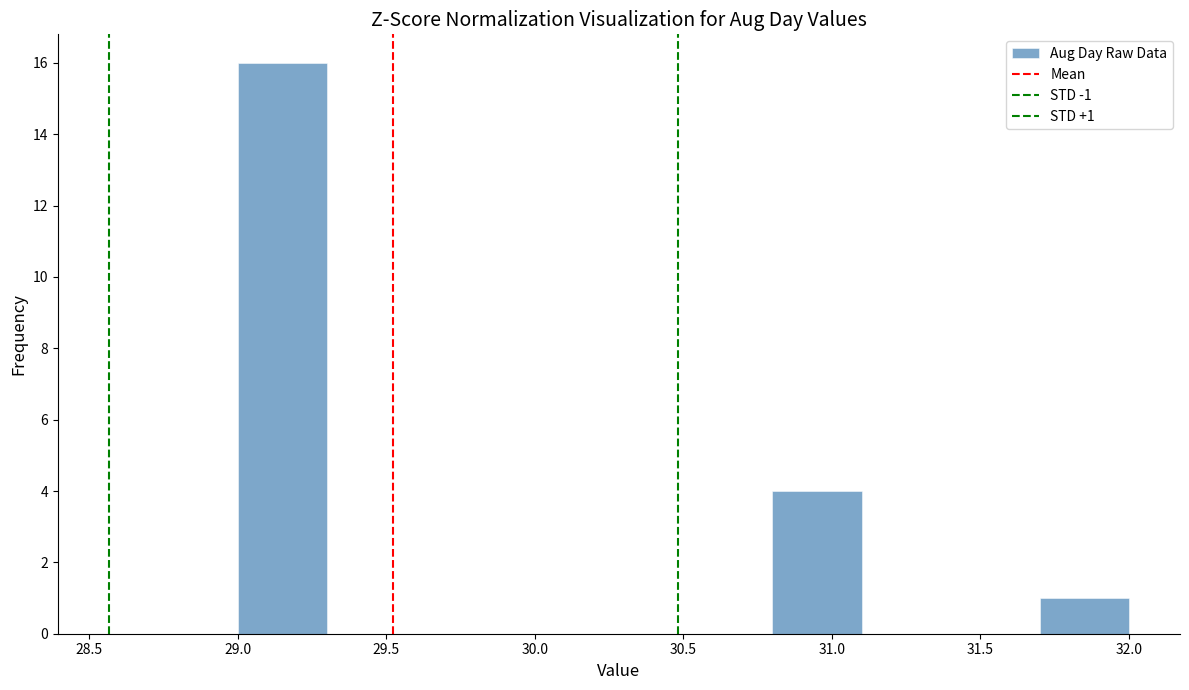

Which range on the x-axis has the tallest bar?

29.0 to 29.3